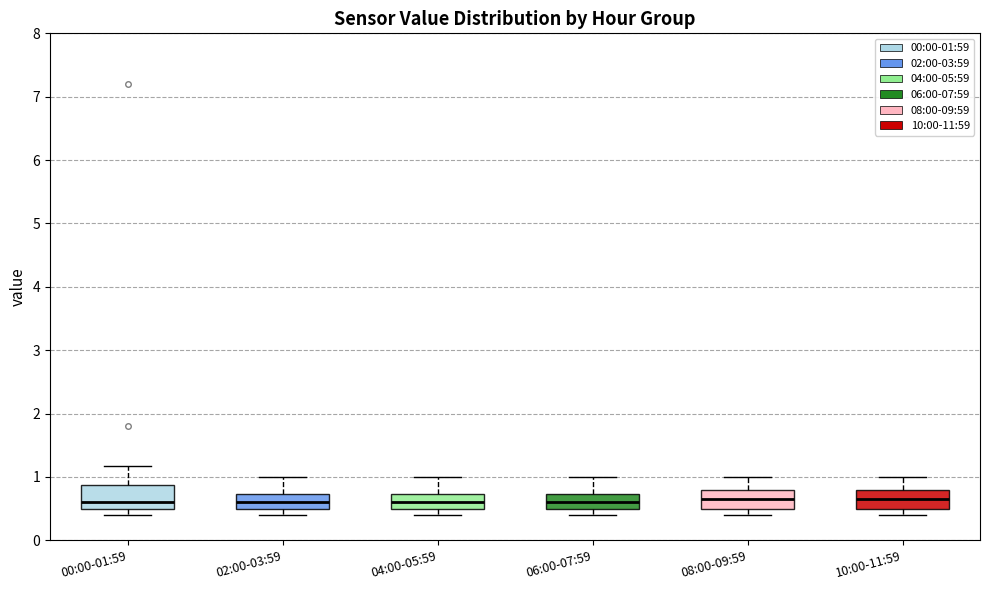

Reading left to right, transcribe this box plot: for each box, give where its median line is, the range the box spans, and where its two whiskers end, as read against the y-axis. The values are not printed on the chart, so give them approximately, as read against the axis.

00:00-01:59: median 0.6, box 0.5 to 0.9, whiskers 0.4 to 1.2
02:00-03:59: median 0.6, box 0.5 to 0.7, whiskers 0.4 to 1.0
04:00-05:59: median 0.6, box 0.5 to 0.7, whiskers 0.4 to 1.0
06:00-07:59: median 0.6, box 0.5 to 0.7, whiskers 0.4 to 1.0
08:00-09:59: median 0.7, box 0.5 to 0.8, whiskers 0.4 to 1.0
10:00-11:59: median 0.7, box 0.5 to 0.8, whiskers 0.4 to 1.0